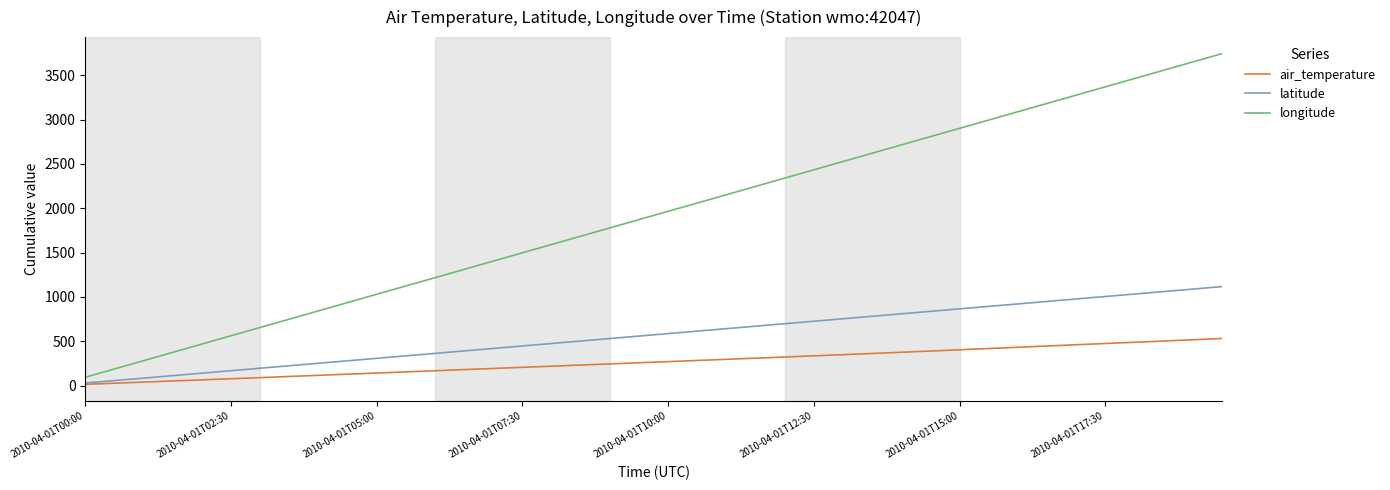

What is the difference between the second highest and minimum values in the air_temperature series?

503.0